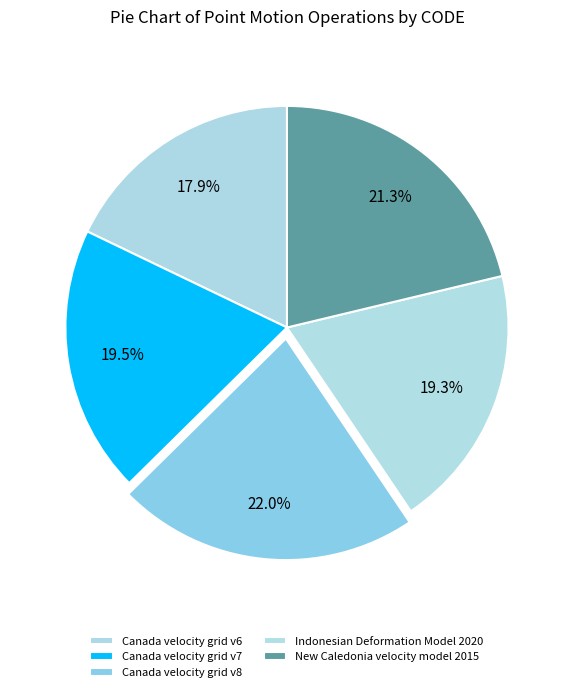

True or false: Indonesian Deformation Model 2020 accounts for 30% of the total.

False